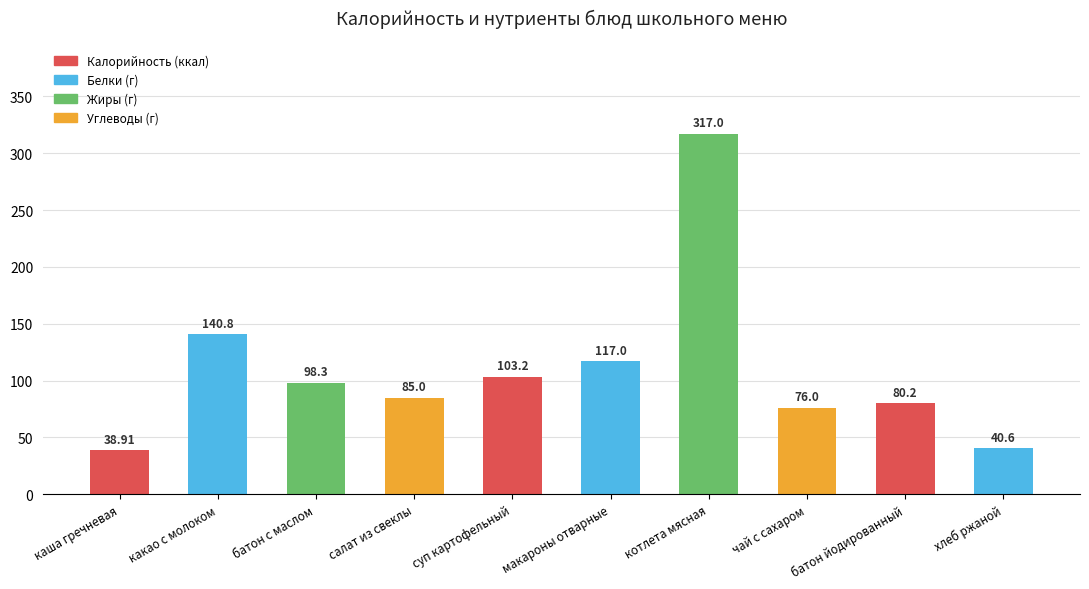

What is the sum of the values at батон с маслом and котлета мясная?

415.3